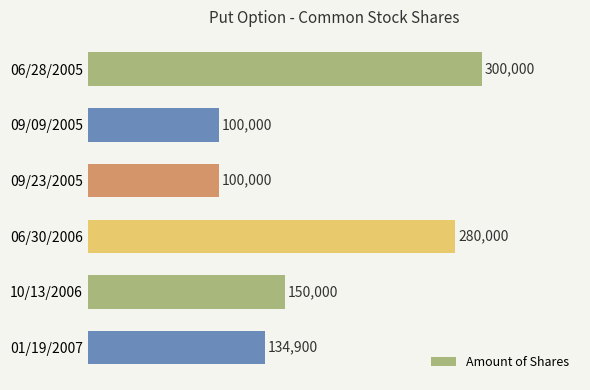

Count the values in the range 100000 to 280000.

5